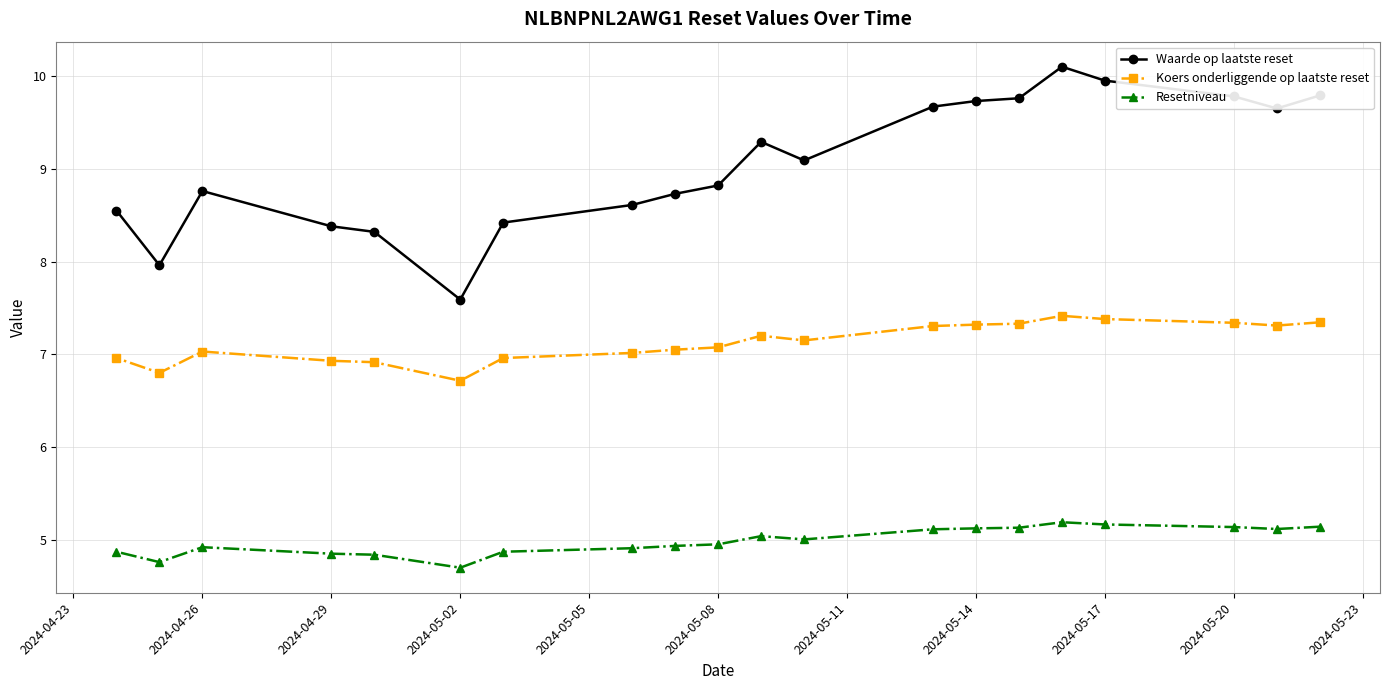

The value of Waarde op laatste reset at 2024-05-17 is 5.9. True or false?

False